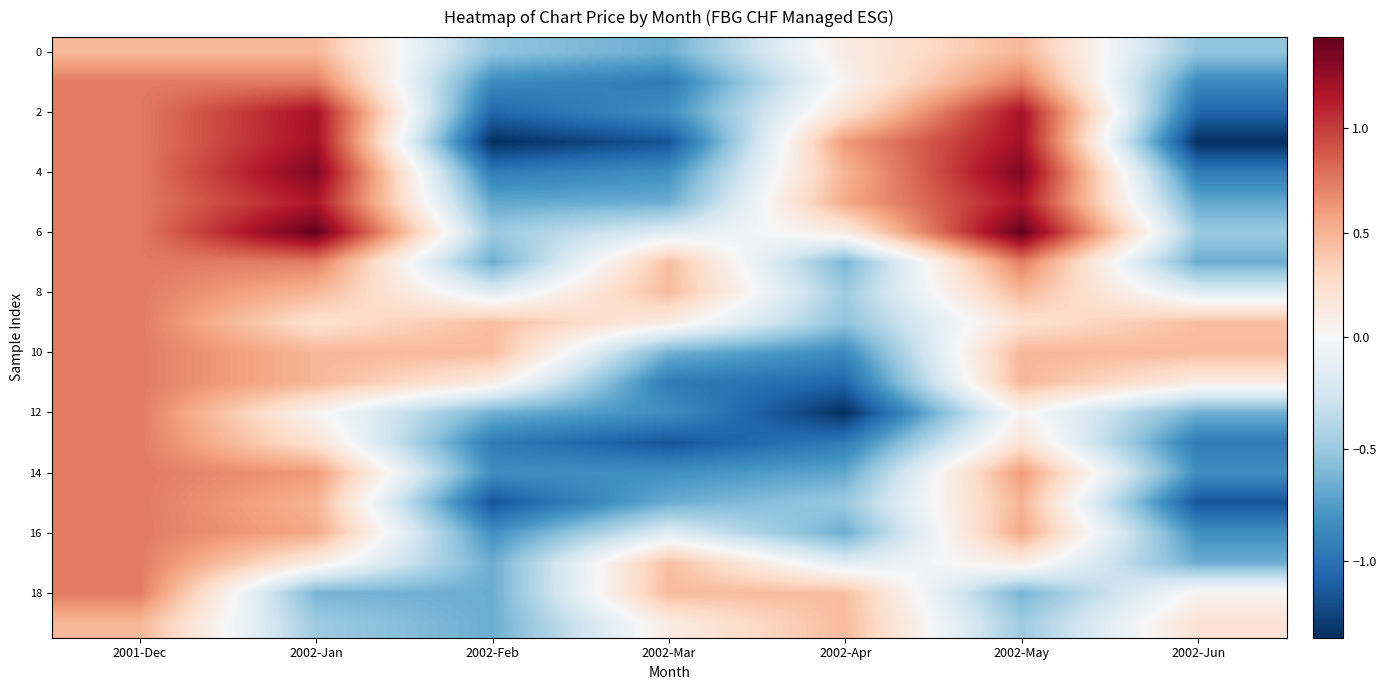

What is the greatest value displayed?

1.4